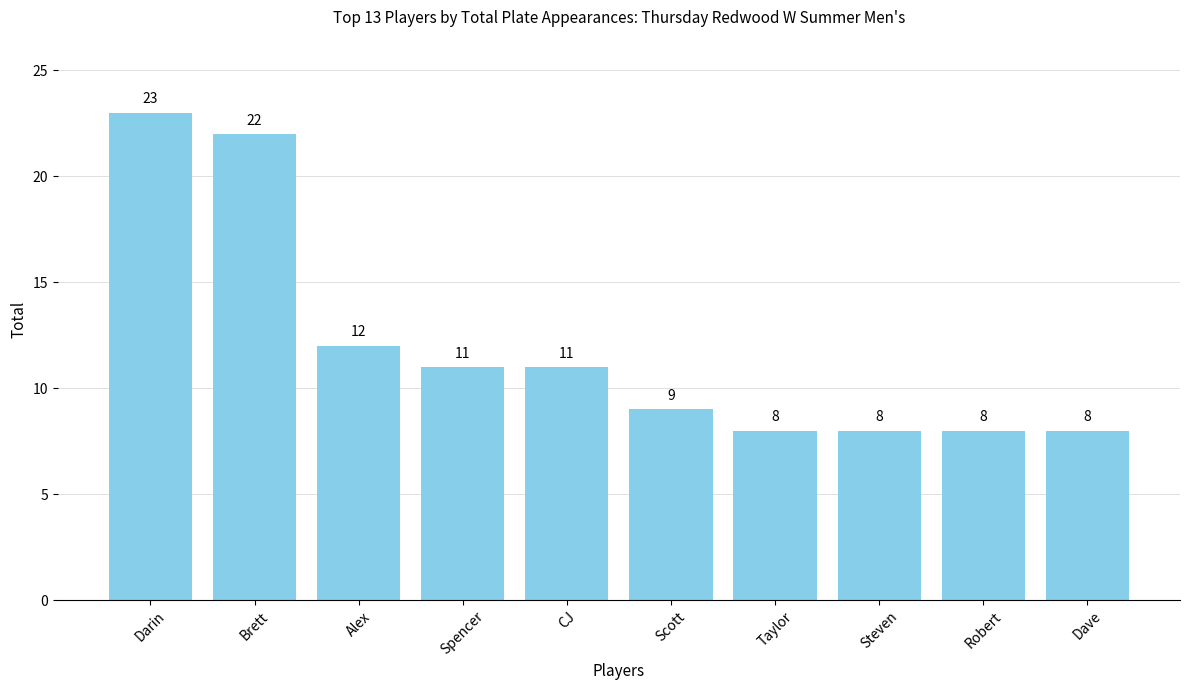

Which label corresponds to the largest value in the chart?

Darin